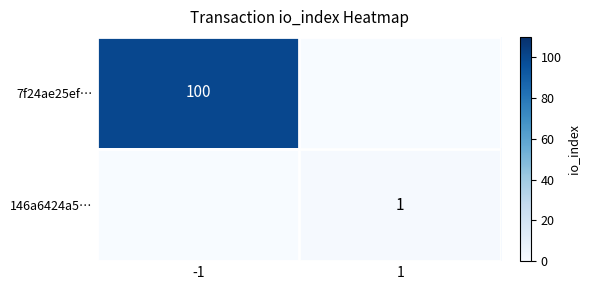

True or false: 7f24ae25ef… has a value of 170 at -1.

False